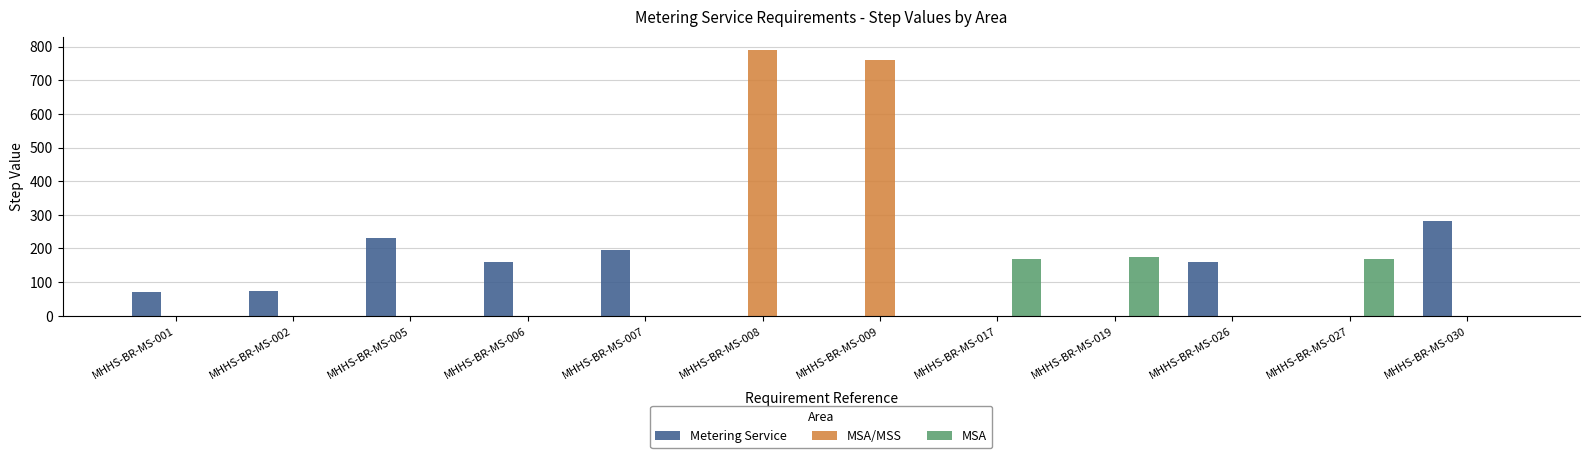

What are all the series names shown in the legend?

Metering Service, MSA/MSS, MSA